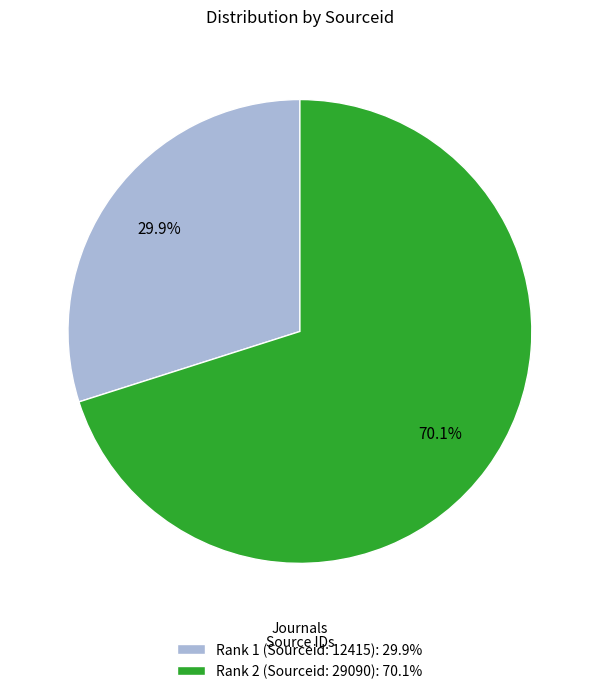

Between Rank 2 (Sourceid: 29090) and Rank 1 (Sourceid: 12415), which is larger?

Rank 2 (Sourceid: 29090)